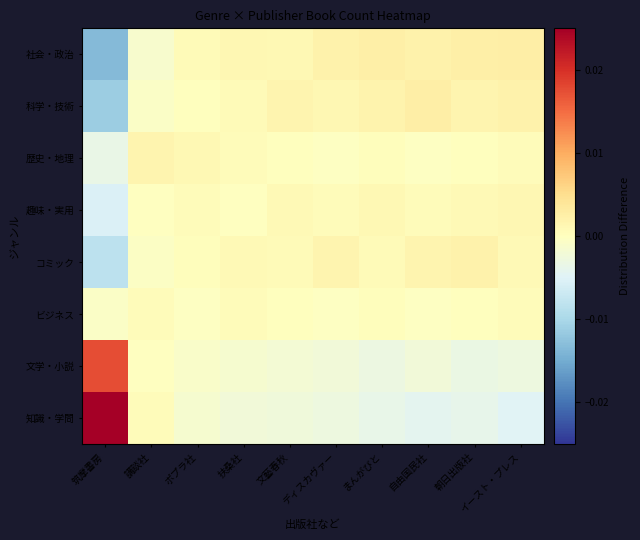

Between ポプラ社 and 文藝春秋, which series saw the biggest shift?

科学・技術